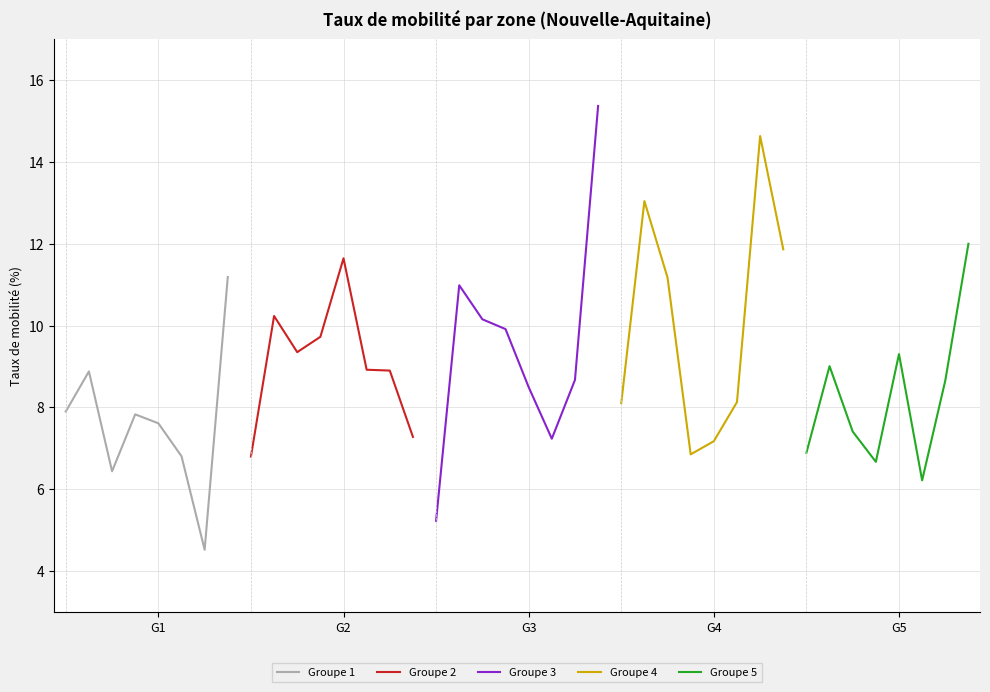

What is the lowest value of the Groupe 1 series?

4.5